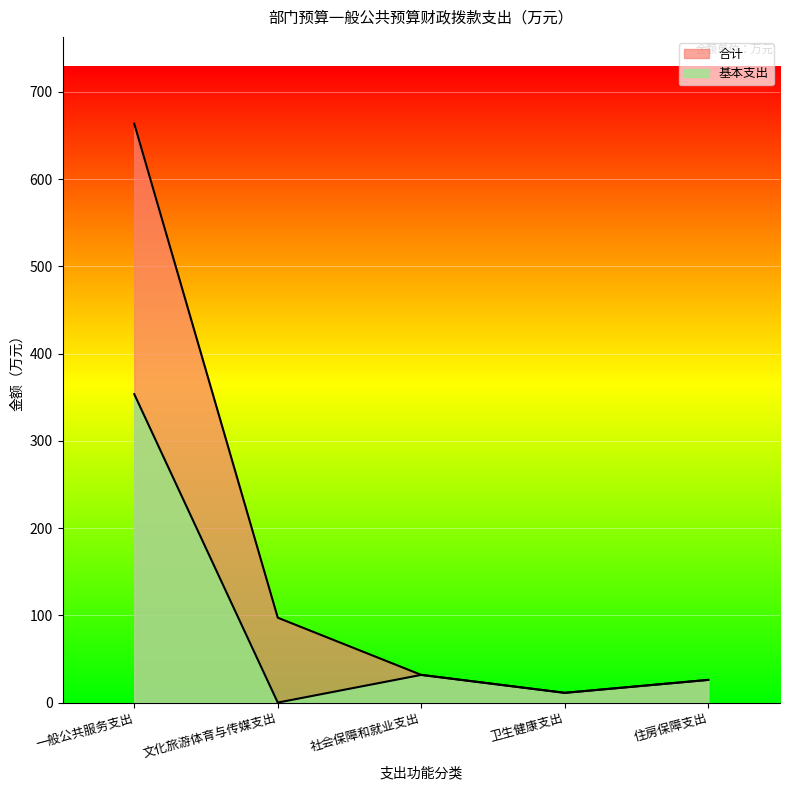

What is the label of the 4th point from the left?

卫生健康支出